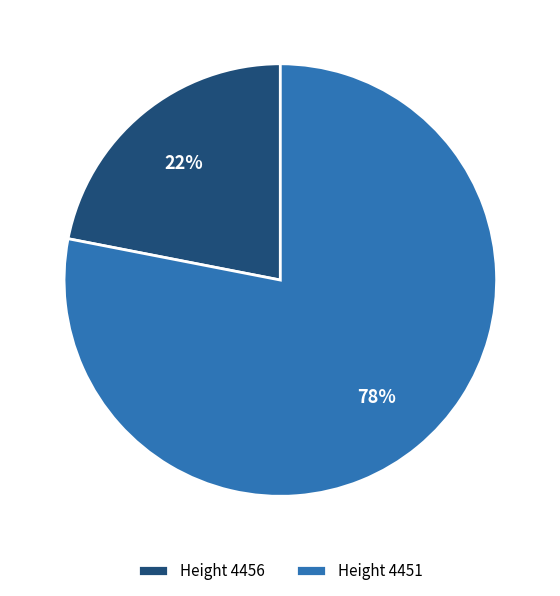

Between Height 4451 and Height 4456, which is larger?

Height 4451